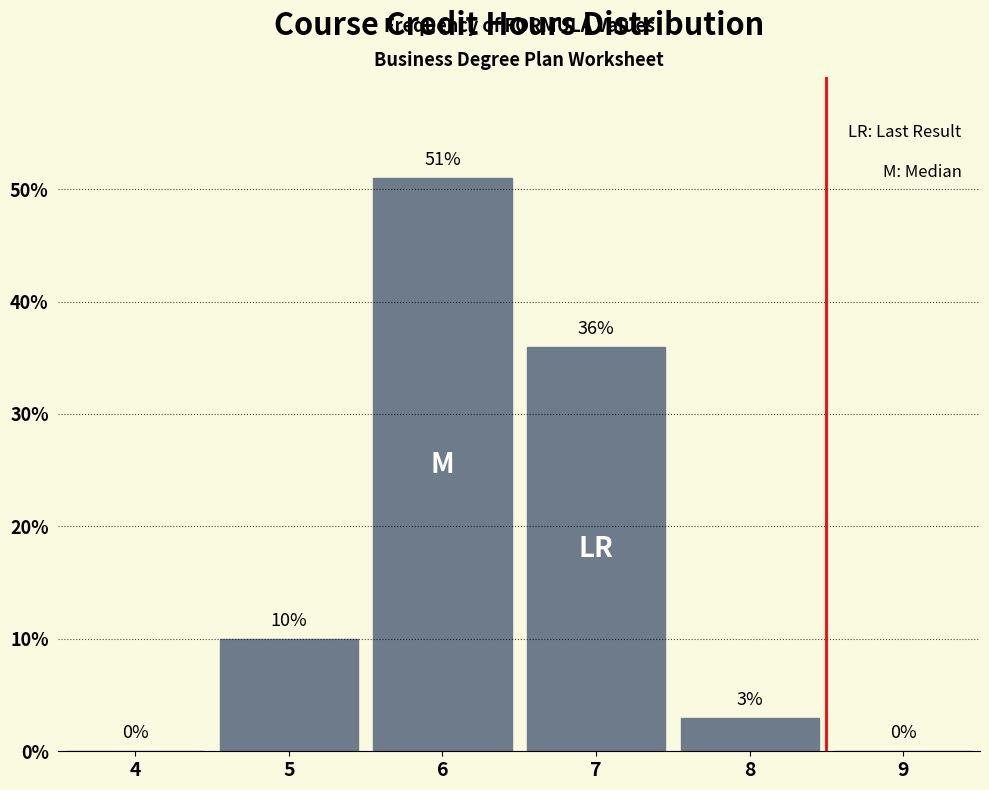

Reading right to left, extract all data points from this chart.

9=0	8=3	7=36	6=51	5=10	4=0